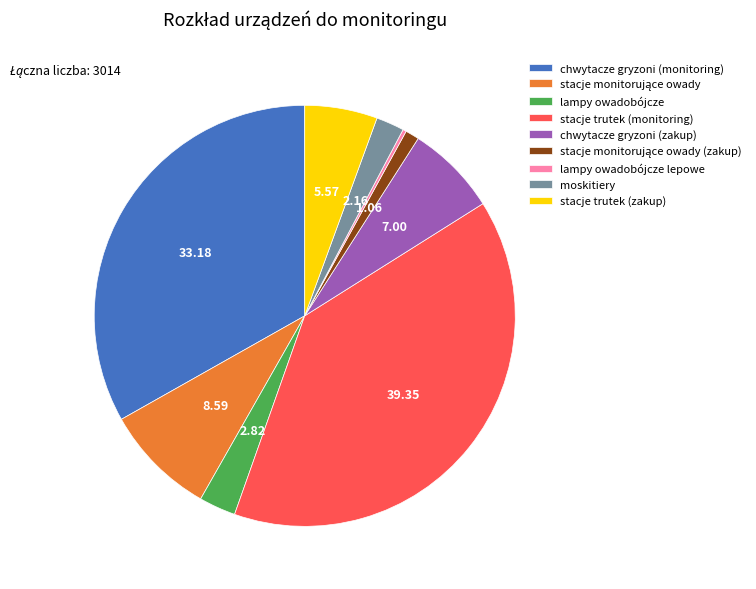

What is the largest slice in the pie chart?

stacje trutek (monitoring)